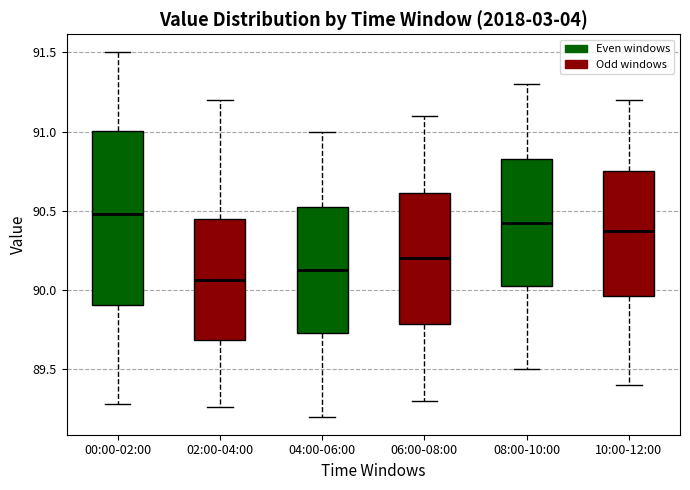

Reading left to right, transcribe this box plot: for each box, give where its median line is, the range the box spans, and where its two whiskers end, as read against the y-axis. The values are not printed on the chart, so give them approximately, as read against the axis.

00:00-02:00: median 90.50, box 89.90 to 91.00, whiskers 89.30 to 91.50
02:00-04:00: median 90.05, box 89.70 to 90.45, whiskers 89.25 to 91.20
04:00-06:00: median 90.15, box 89.75 to 90.55, whiskers 89.20 to 91.00
06:00-08:00: median 90.20, box 89.80 to 90.60, whiskers 89.30 to 91.10
08:00-10:00: median 90.45, box 90.05 to 90.85, whiskers 89.50 to 91.30
10:00-12:00: median 90.40, box 89.95 to 90.75, whiskers 89.40 to 91.20